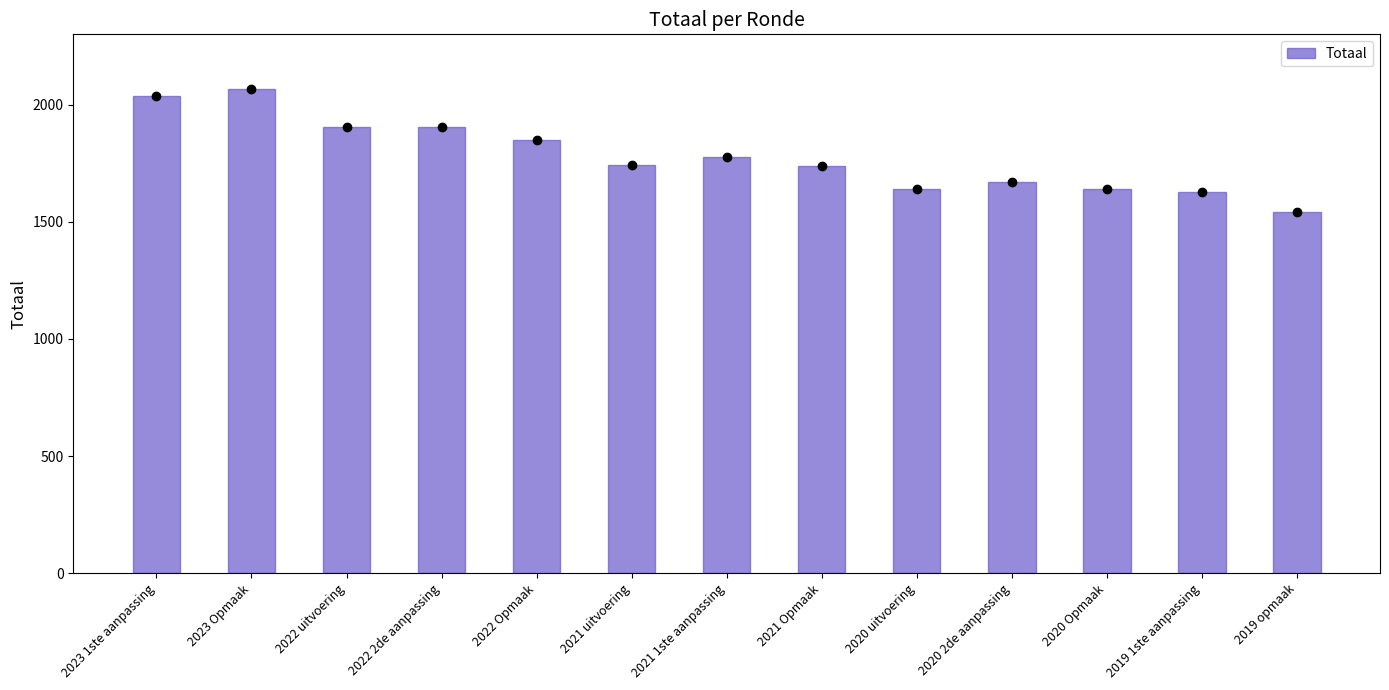

Where does the data first go above 1744?

2023 1ste aanpassing